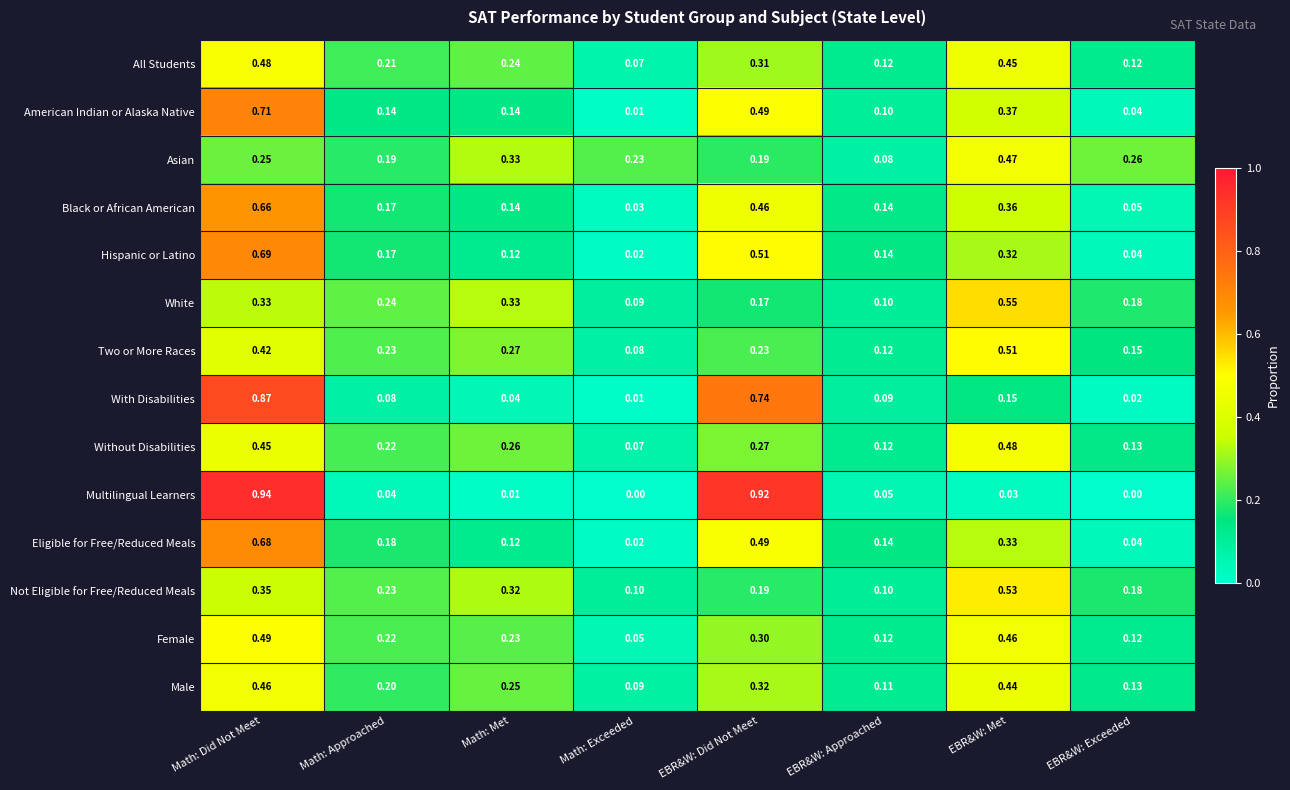

Where is Eligible for Free/Reduced Meals nearest to the value 0?

Math: Exceeded